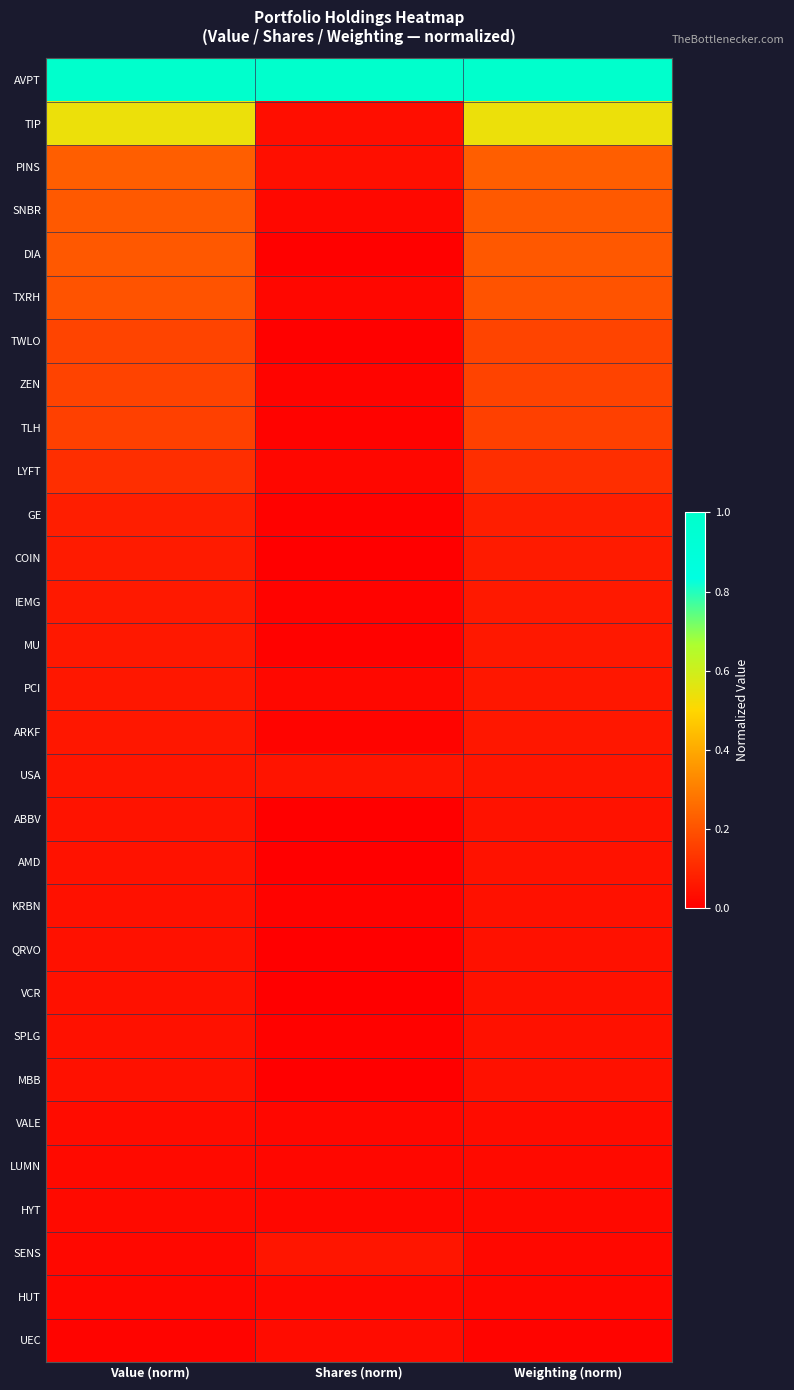

Which has a higher value, Shares (norm) or Weighting (norm)?

Shares (norm)